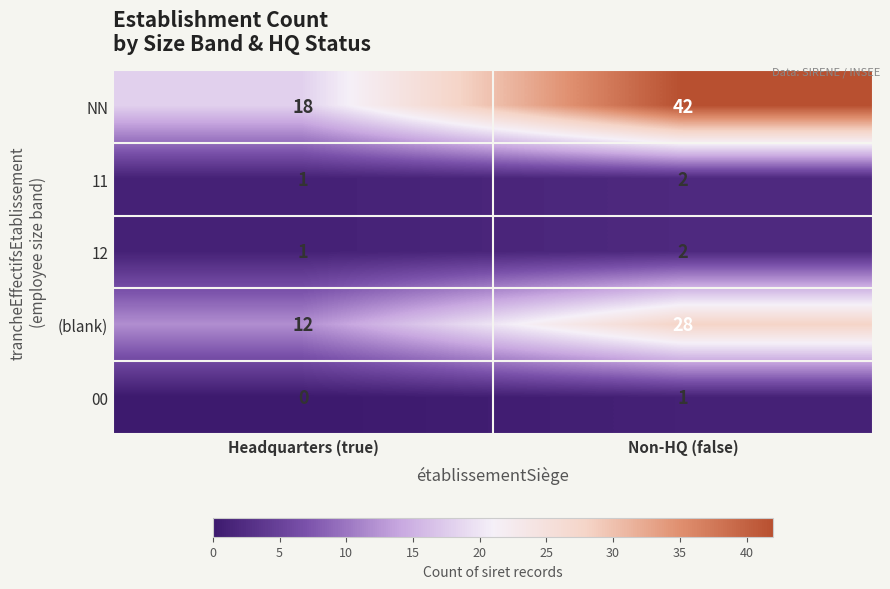

At which category is the sum across all series the highest?

Non-HQ (false)